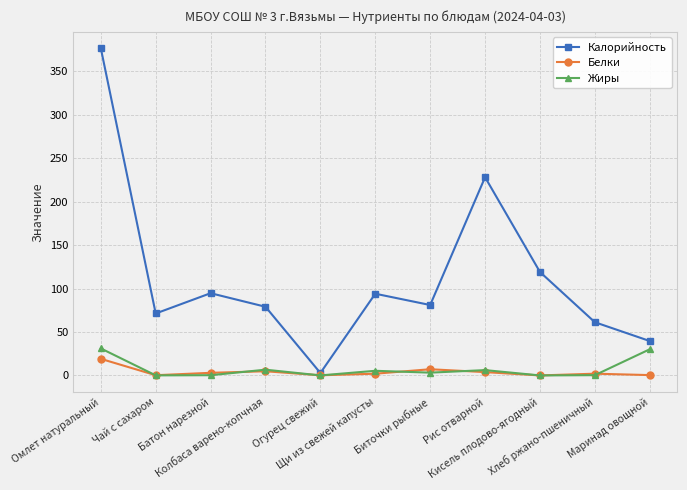

What is the difference between the highest and lowest values at Кисель плодово-ягодный?

119.0